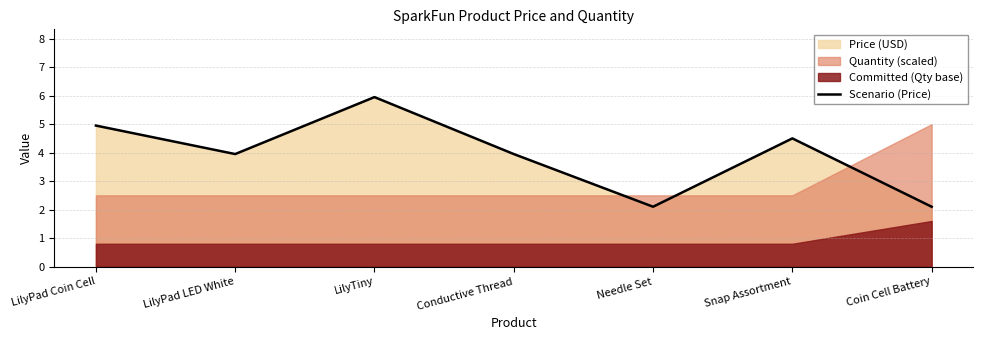

Which label corresponds to the smallest value in the chart?

Needle Set